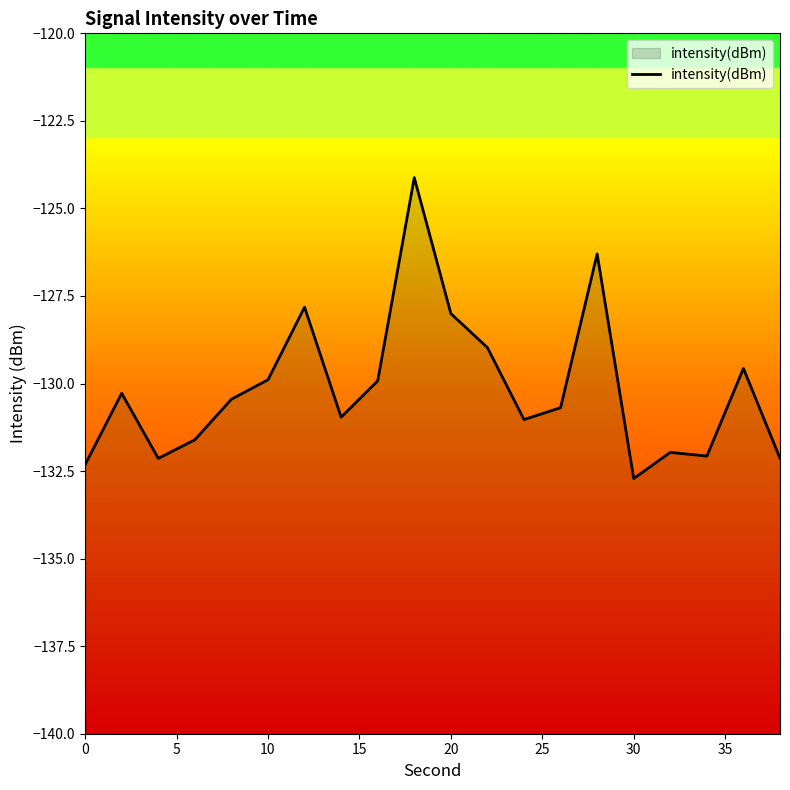

What is the difference between the maximum and minimum values?

8.6